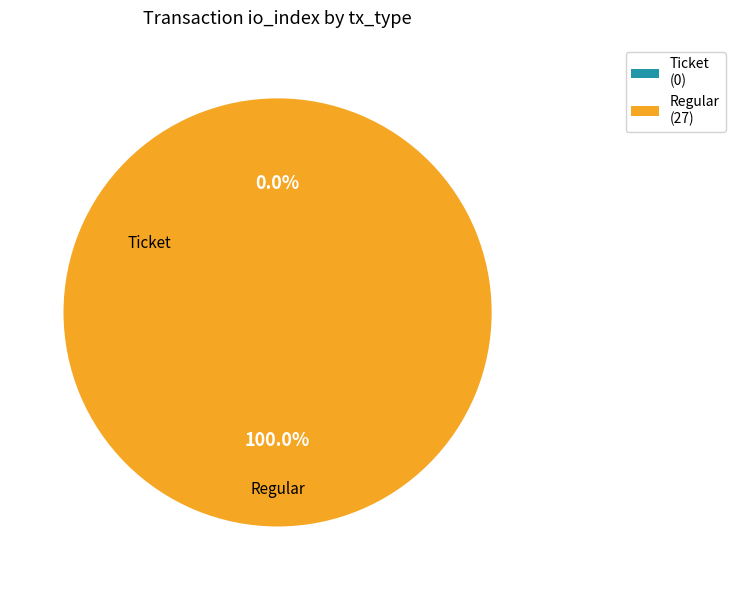

To the nearest percent, what is the combined percentage of Regular and Ticket?

100%